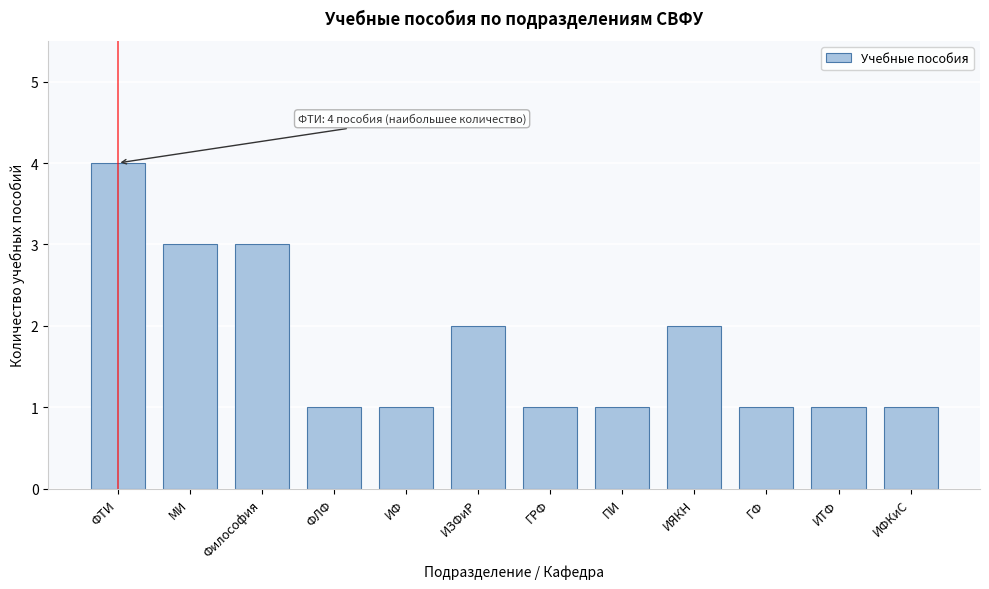

Reading left to right, list all the values displayed in this chart.

ФТИ=4	МИ=3	Философия=3	ФЛФ=1	ИФ=1	ИЗФиР=2	ГРФ=1	ПИ=1	ИЯКН=2	ГФ=1	ИТФ=1	ИФКиС=1